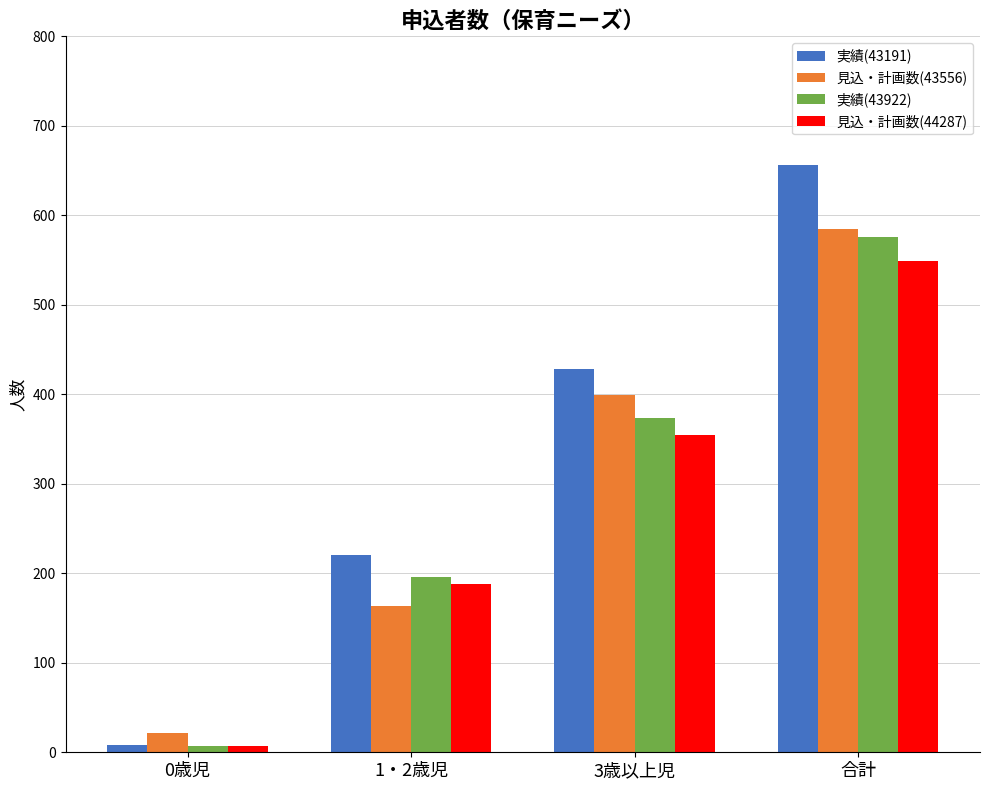

How many bars are there in total?

16